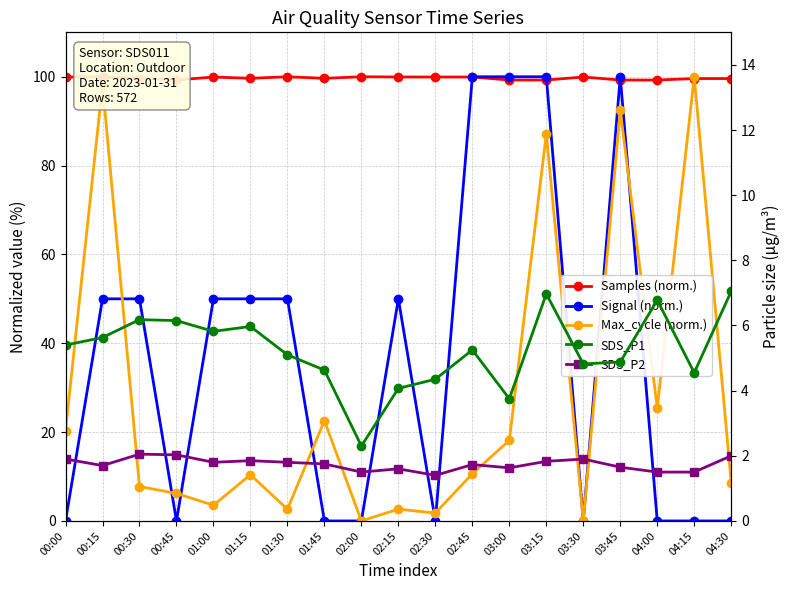

How many times do Signal (norm.) and Samples (norm.) cross each other?

4